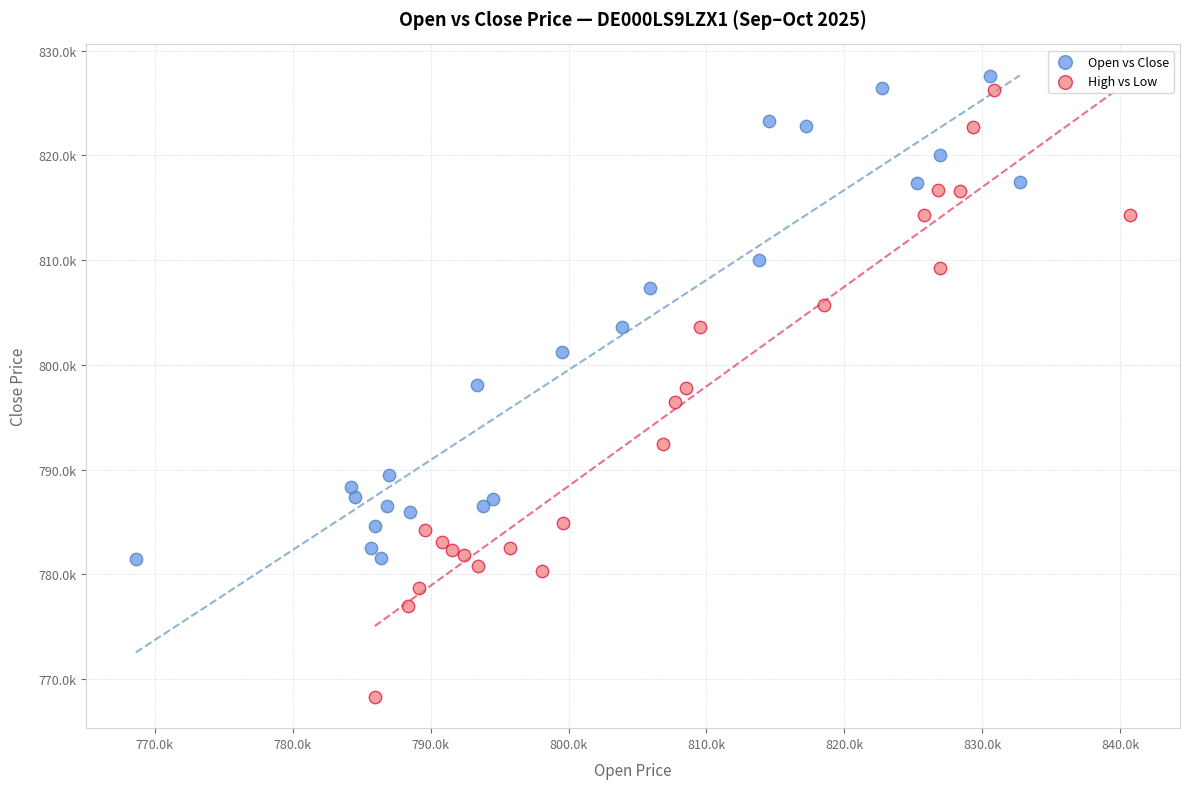

What are all the series names shown in the legend?

Open vs Close, High vs Low